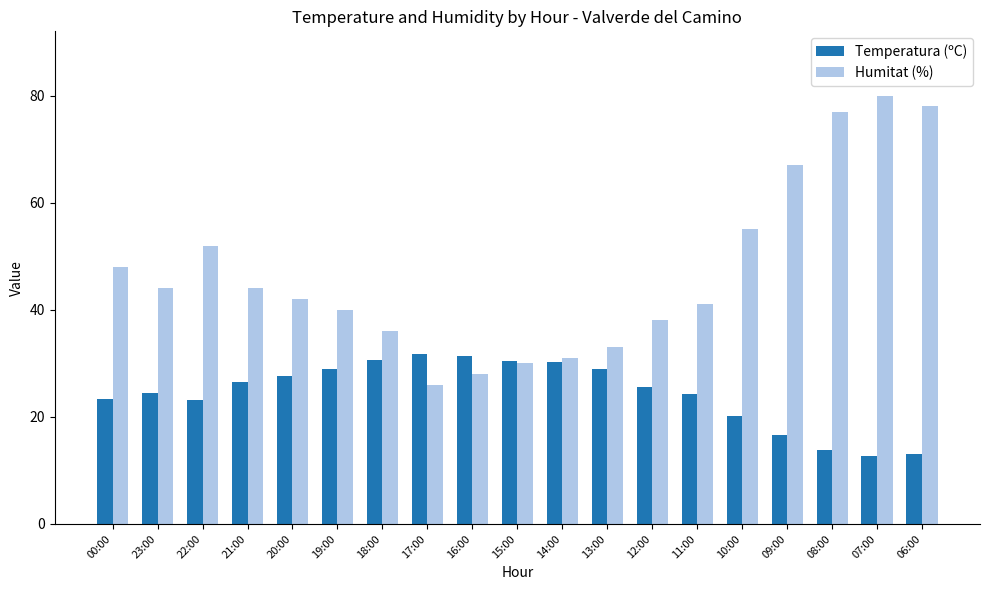

Rank the series at 11:00 from lowest to highest value.

Temperatura (ºC), Humitat (%)